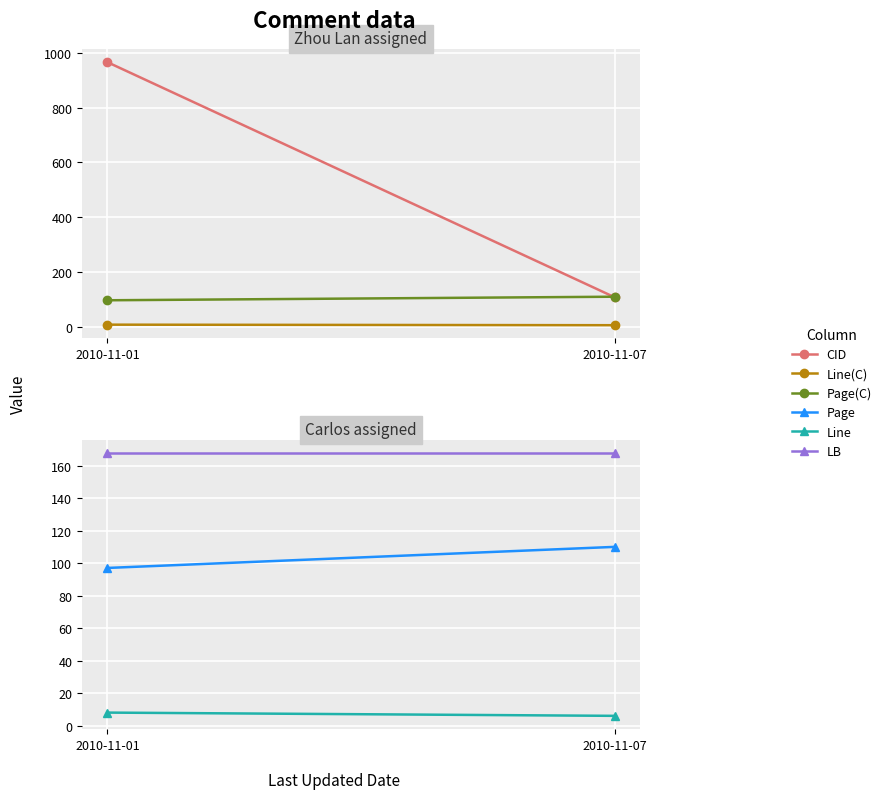

Which series has the largest range (max minus min)?

CID